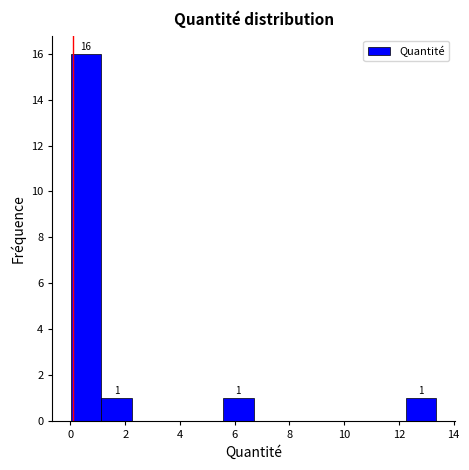

Which range on the x-axis has the tallest bar?

0.0 to 1.2